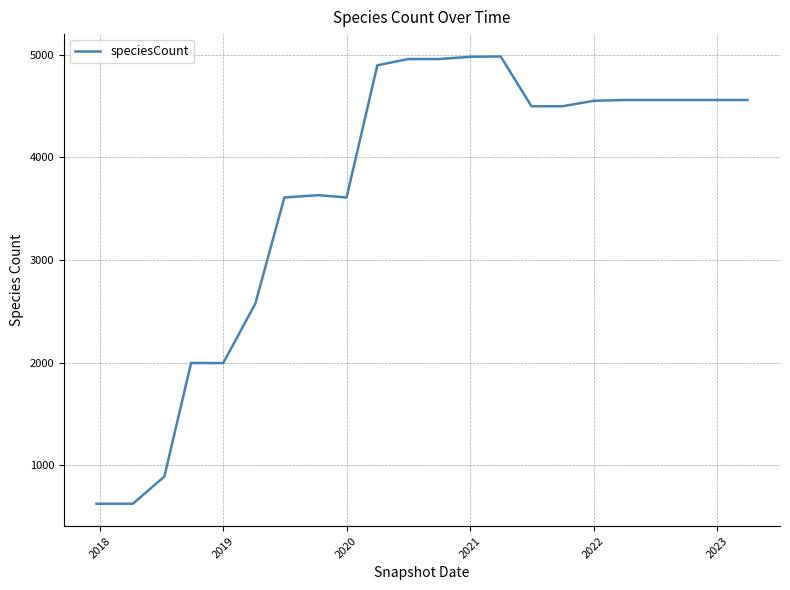

What is the smallest value displayed?

625